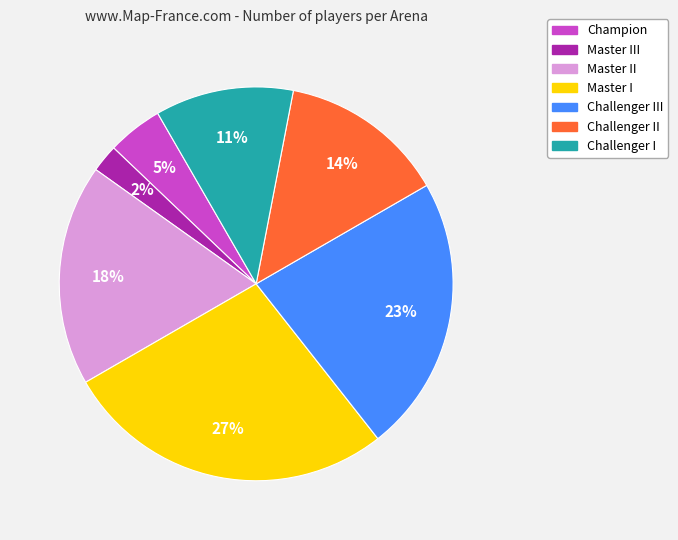

Is there any slice that represents more than half of the pie?

No